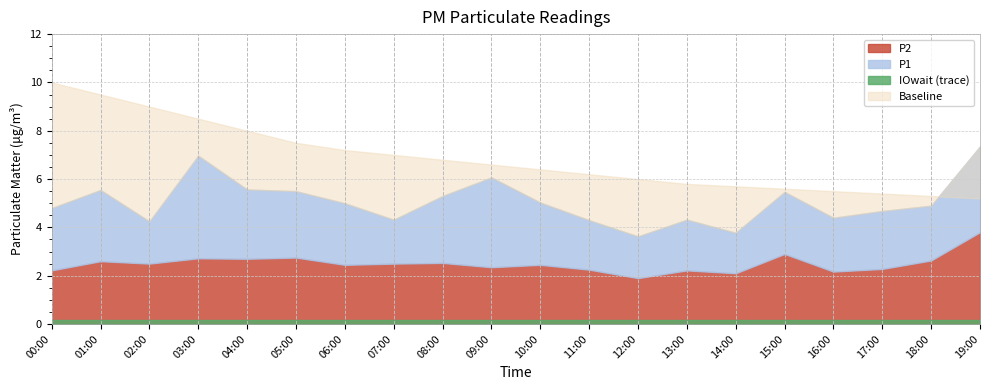

Is it true that P1_only equals 2.8 at 05:00?

True